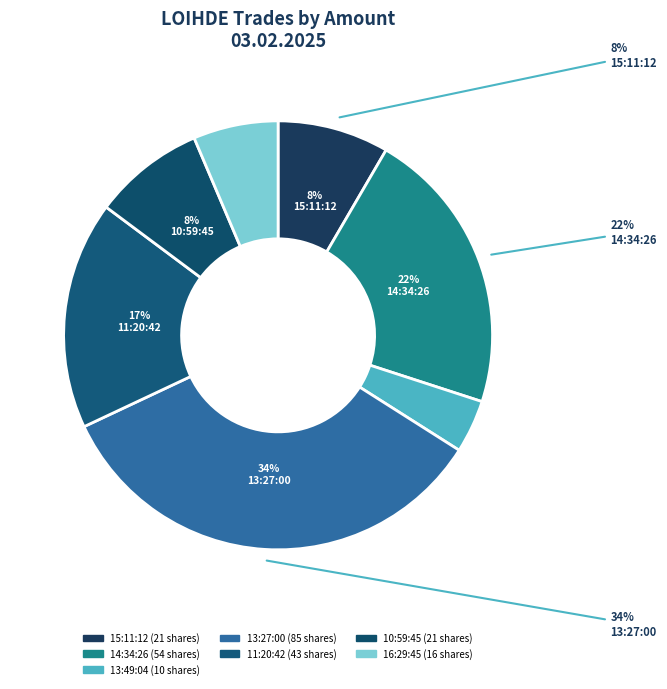

Does 15:11:12 represent more than half of the total?

No